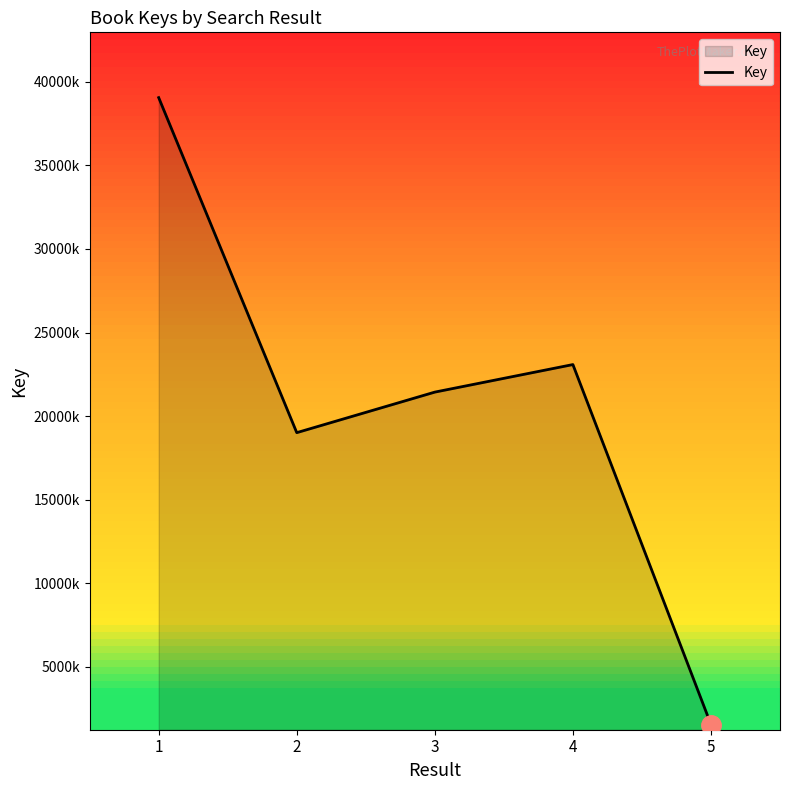

Is this an area chart (filled region under the line)?

Yes